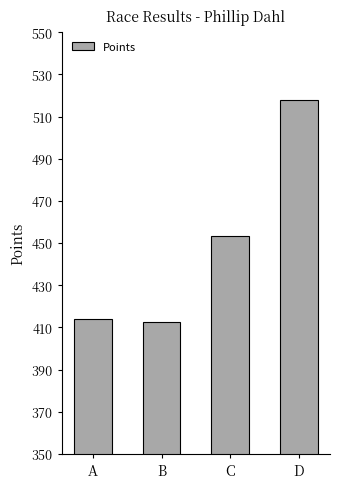

What is the change in value from C to D?

+64.5